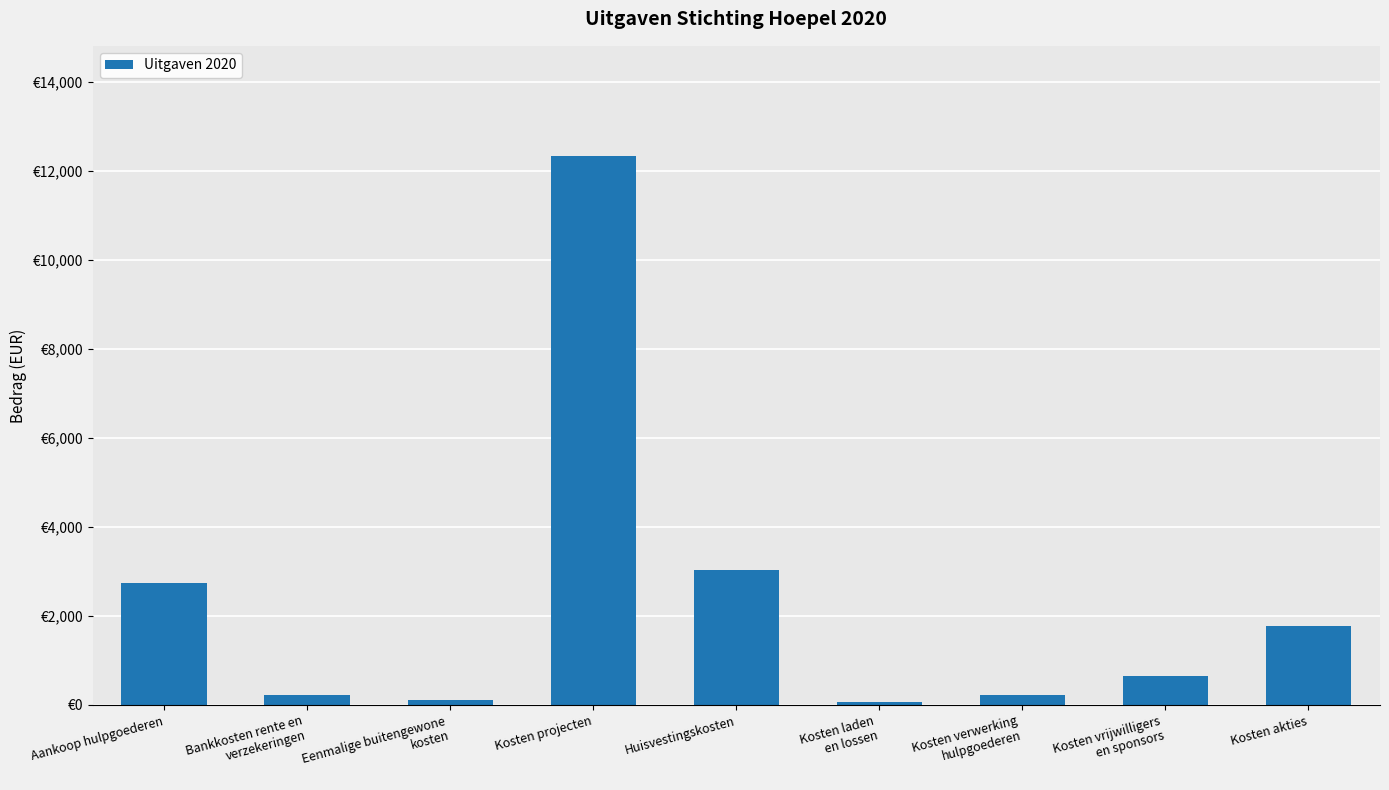

Approximately how many times larger is the value at Kosten vrijwilligers
en sponsors compared to Aankoop hulpgoederen?

0.2